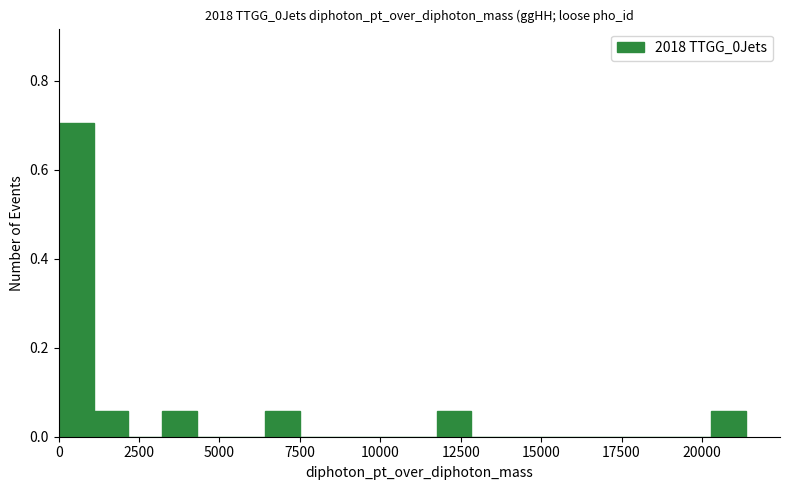

Read against the x-axis, roughly where is the centre of the tallest bar?

500